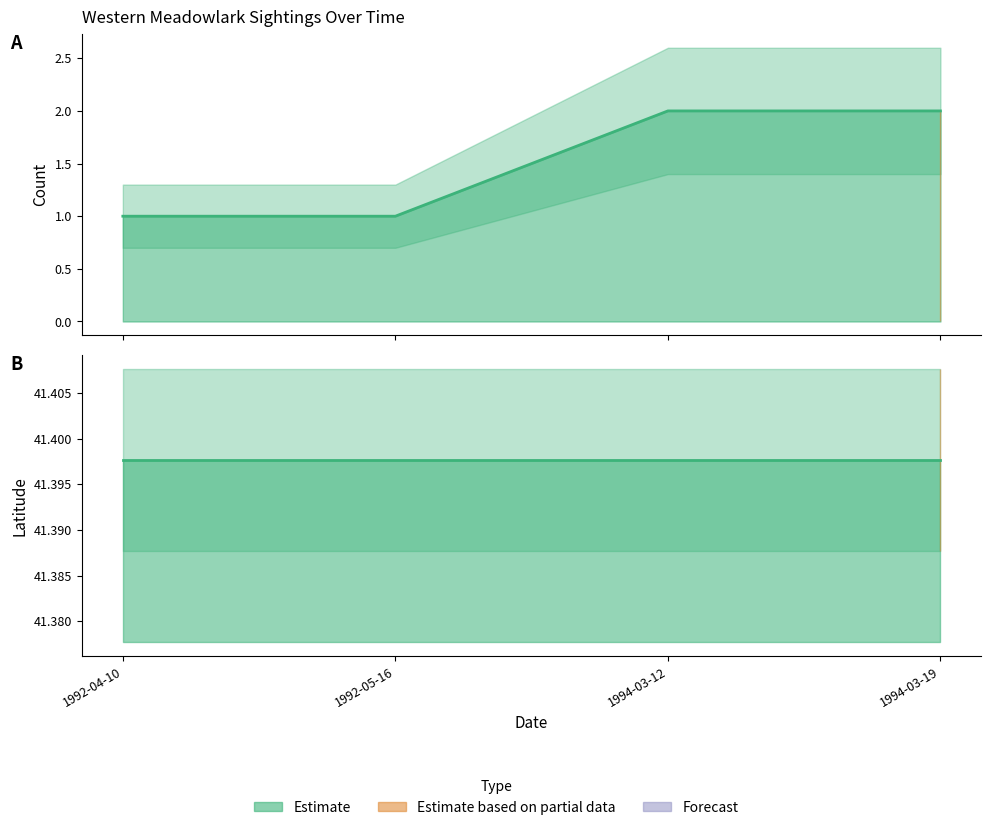

What is the sum of the values at 1994-03-12 and 1992-05-16?

3